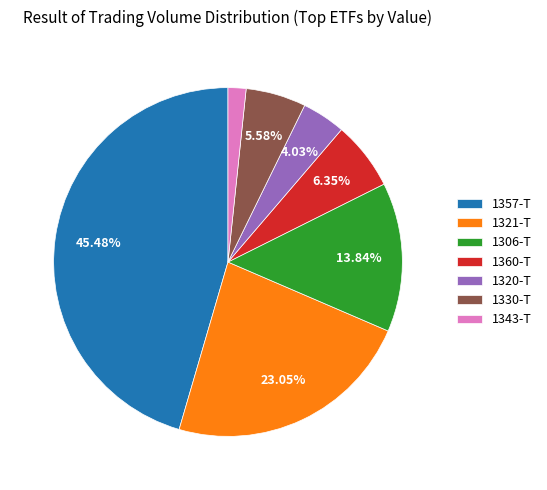

True or false: 1306-T accounts for 14% of the total.

True